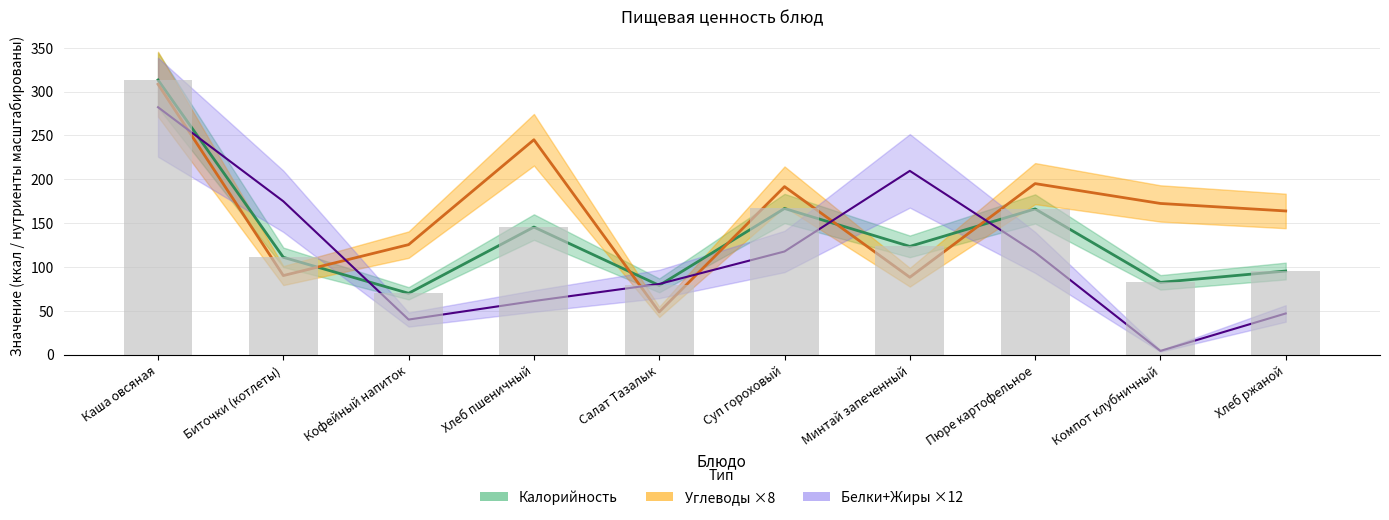

How many data points does each series have?

10